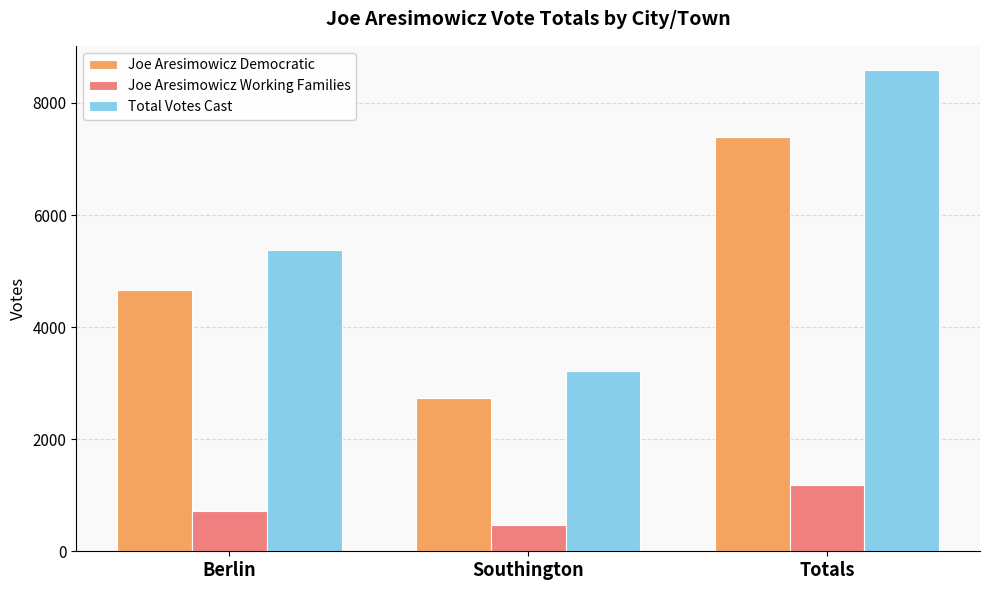

How many bars are there in each group?

3